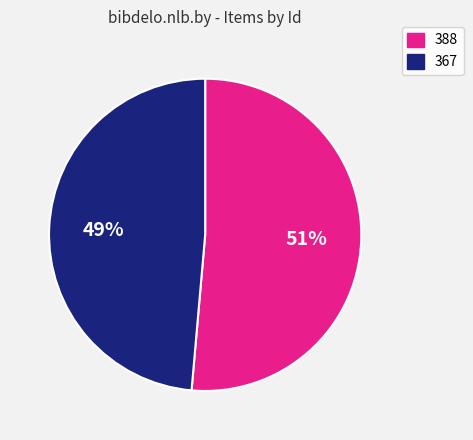

Is there any slice that represents more than half of the pie?

Yes